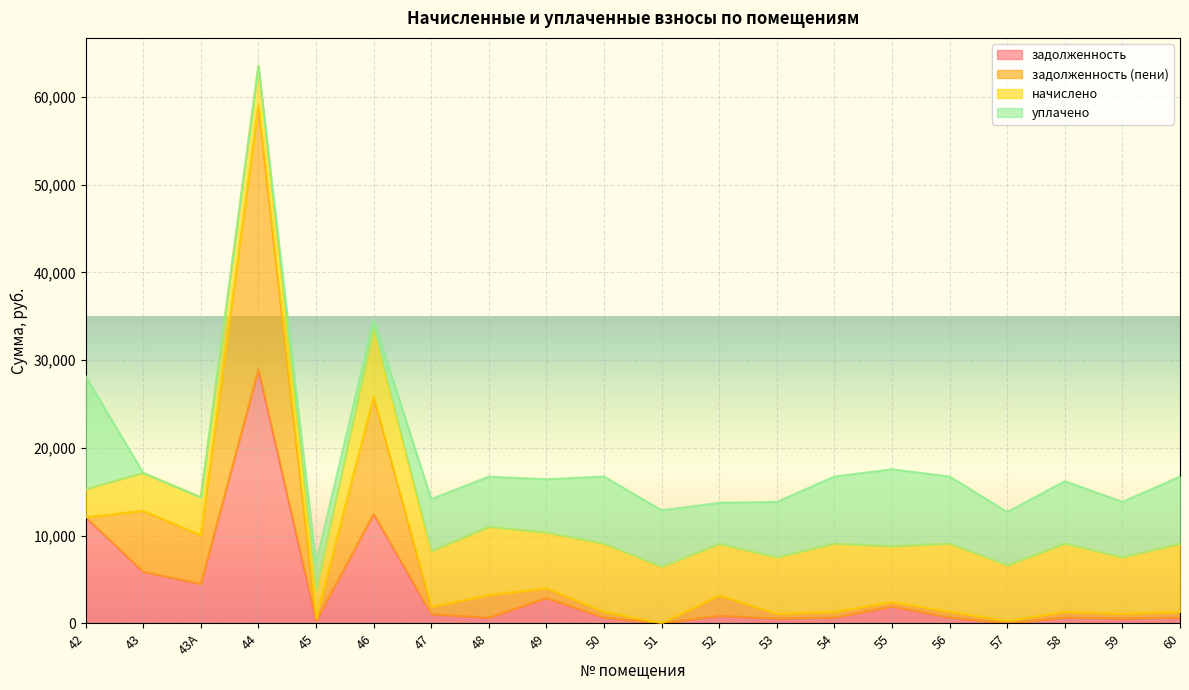

What is the label of the 16th point from the left?

56